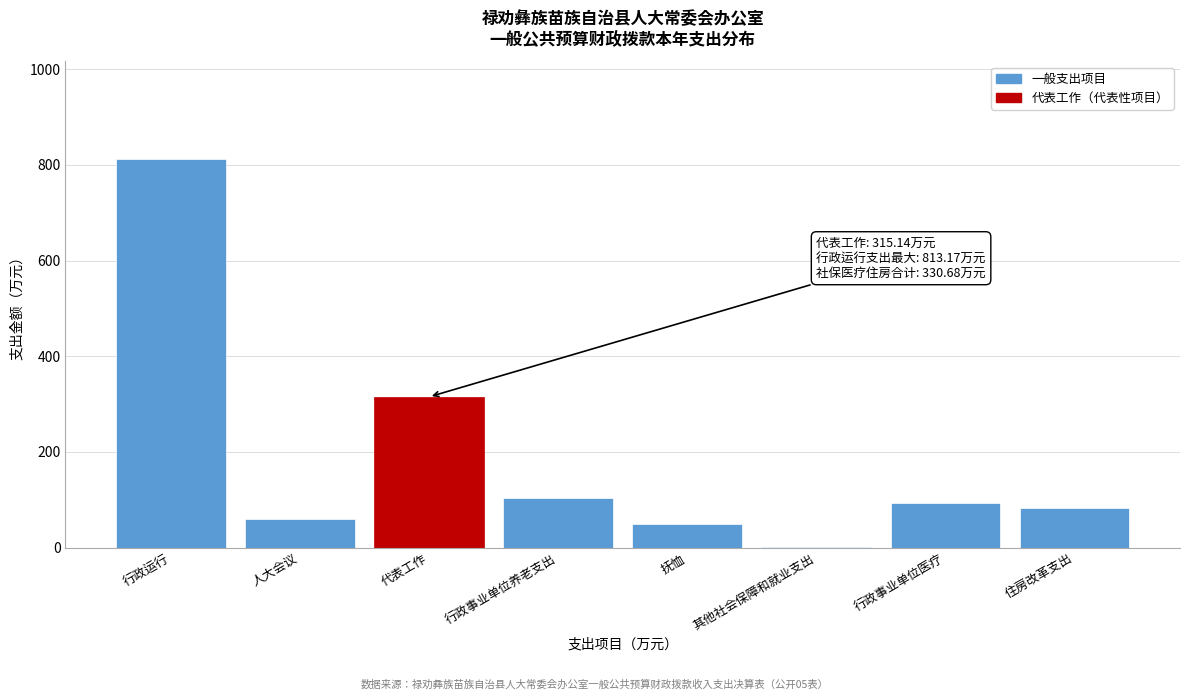

Reading left to right, list all the values displayed in this chart.

行政运行=813.2	人大会议=60.4	代表工作=315.1	行政事业单位养老支出=103.3	抚恤=49.9	其他社会保障和就业支出=1.6	行政事业单位医疗=93.6	住房改革支出=82.3